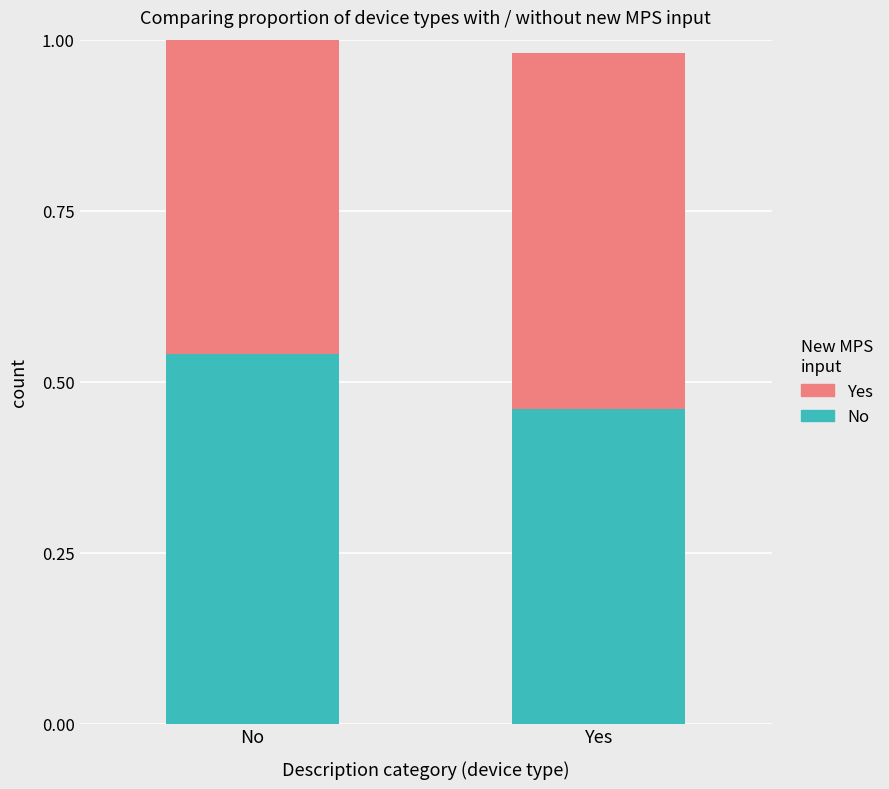

The value of Yes at No is 0.3. True or false?

False